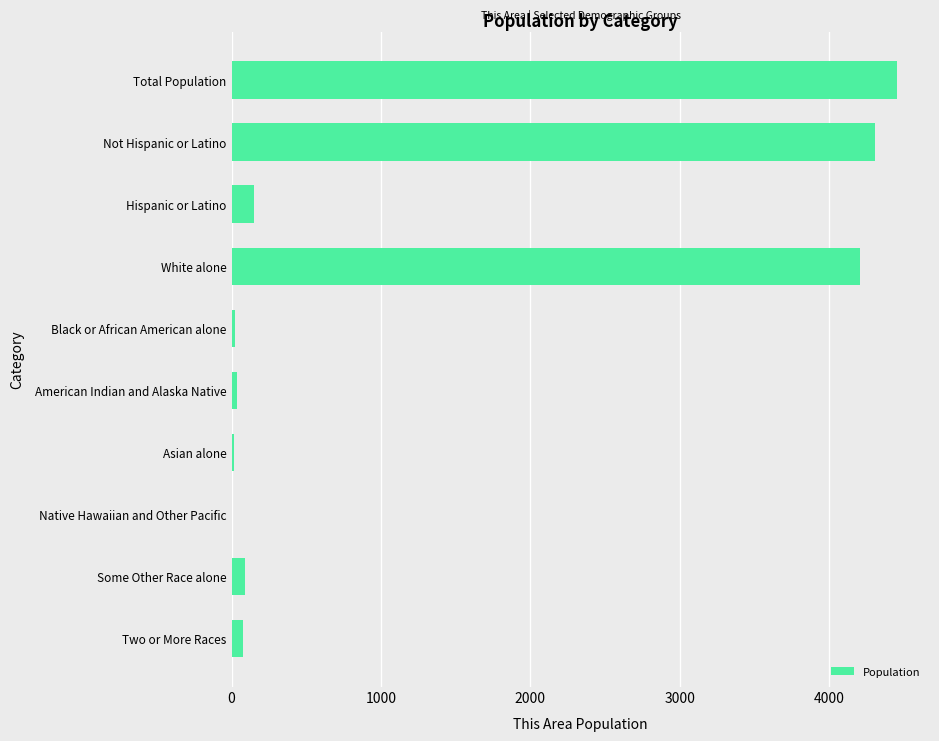

Is it true that the value at White alone is 4207?

True